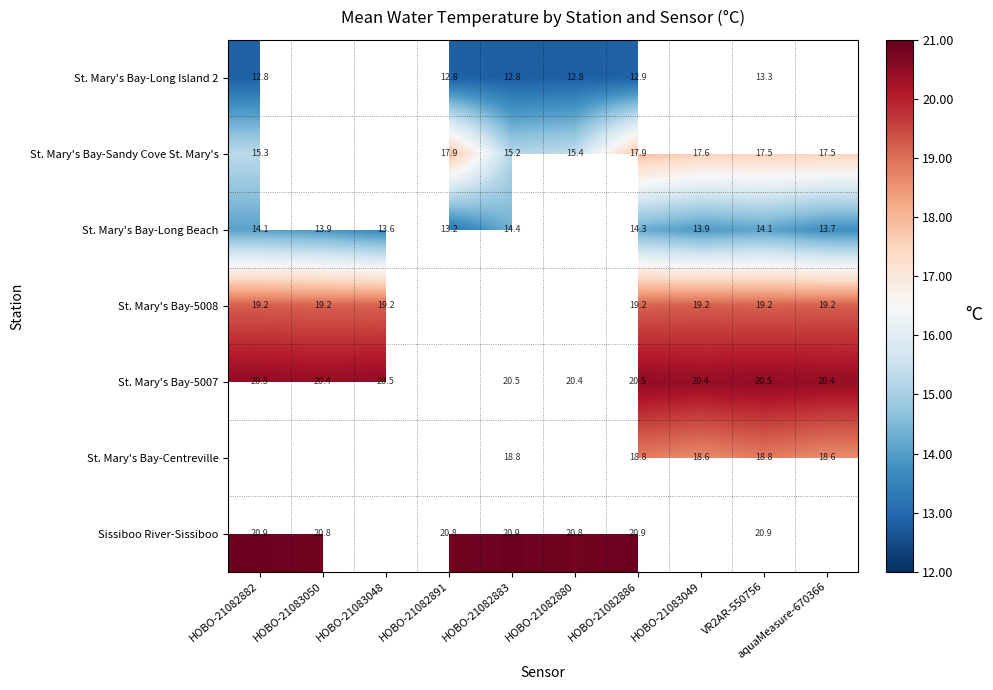

Is the value of St. Mary's Bay-Sandy Cove St. Mary's at HOBO-21082886 greater than the value of Sissiboo River-Sissiboo at HOBO-21082883?

No